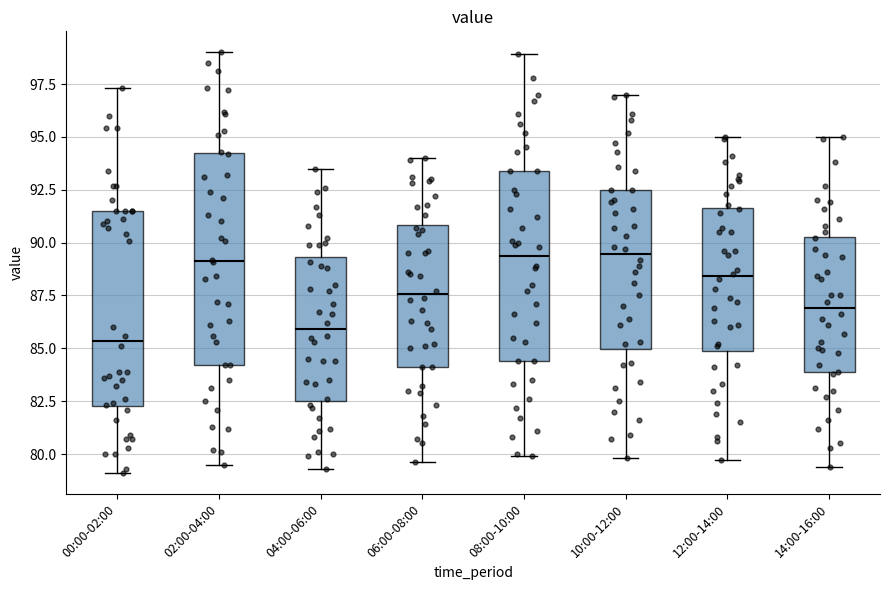

Reading left to right, read every box against the y-axis: the position of its median line, the range the box covers, and the ends of its whiskers. The values are not printed on the chart, so give them approximately, as read against the axis.

00:00-02:00: median 85.5, box 82.5 to 91.5, whiskers 79.0 to 97.5
02:00-04:00: median 89.0, box 84.0 to 94.0, whiskers 79.5 to 99.0
04:00-06:00: median 86.0, box 82.5 to 89.5, whiskers 79.5 to 93.5
06:00-08:00: median 87.5, box 84.0 to 91.0, whiskers 79.5 to 94.0
08:00-10:00: median 89.5, box 84.5 to 93.5, whiskers 80.0 to 99.0
10:00-12:00: median 89.5, box 85.0 to 92.5, whiskers 80.0 to 97.0
12:00-14:00: median 88.5, box 85.0 to 91.5, whiskers 79.5 to 95.0
14:00-16:00: median 87.0, box 84.0 to 90.5, whiskers 79.5 to 95.0